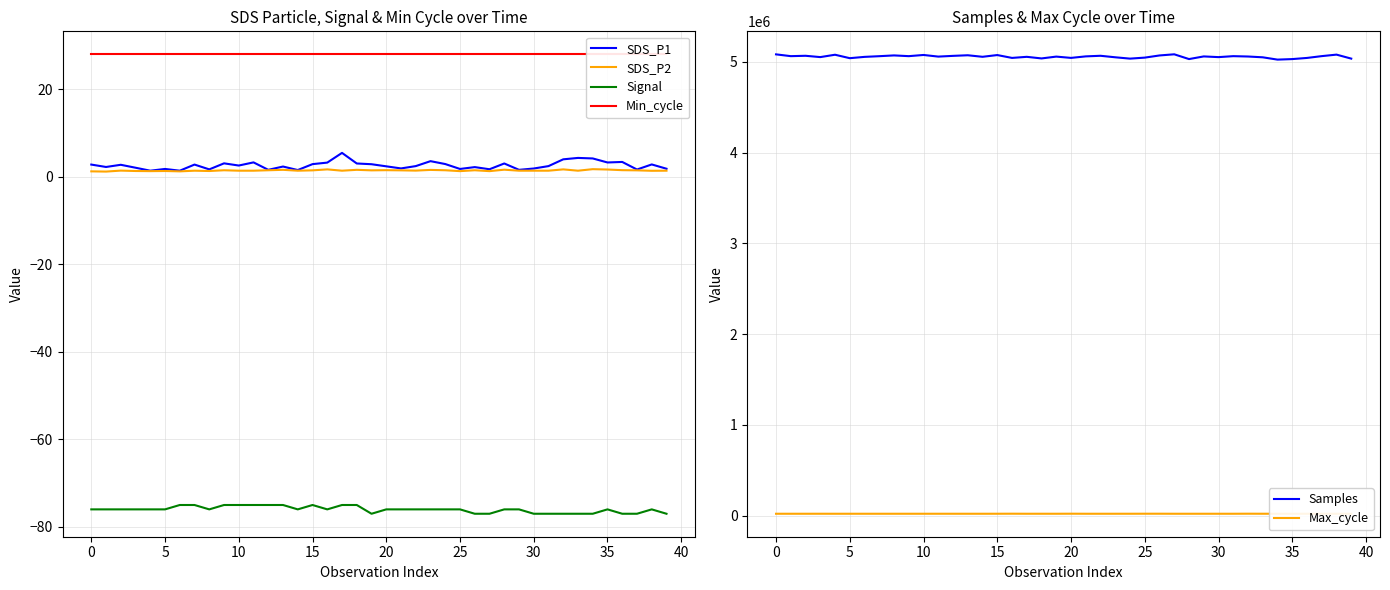

Is it true that Signal equals -21.7 at 5?

False